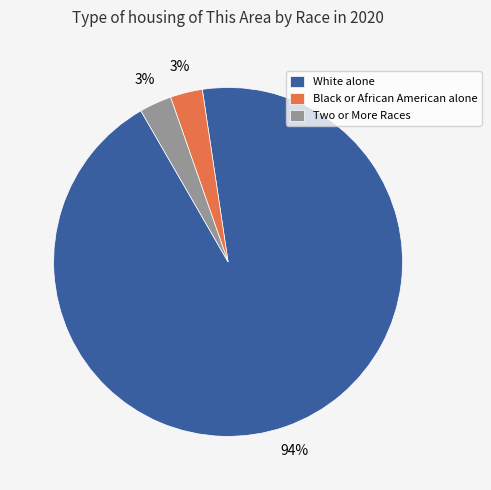

How many slices are in this pie chart?

3